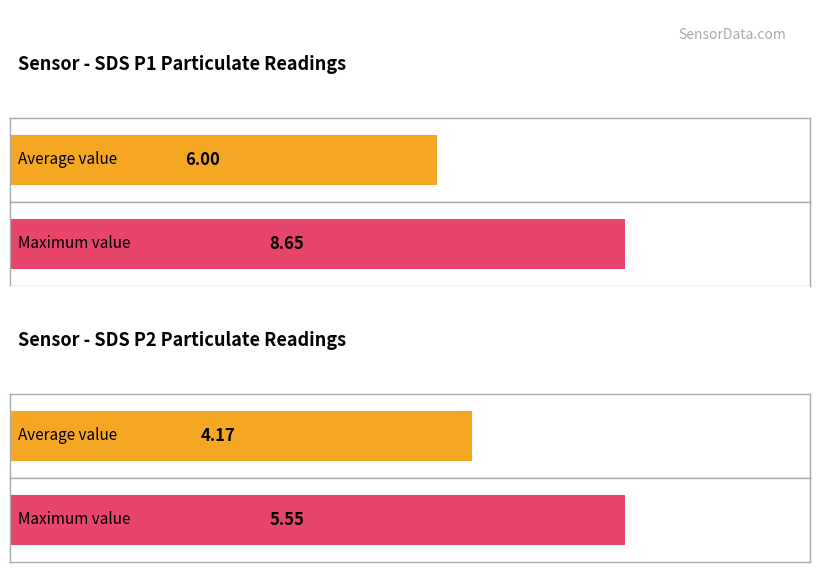

What is the greatest value displayed?

8.7